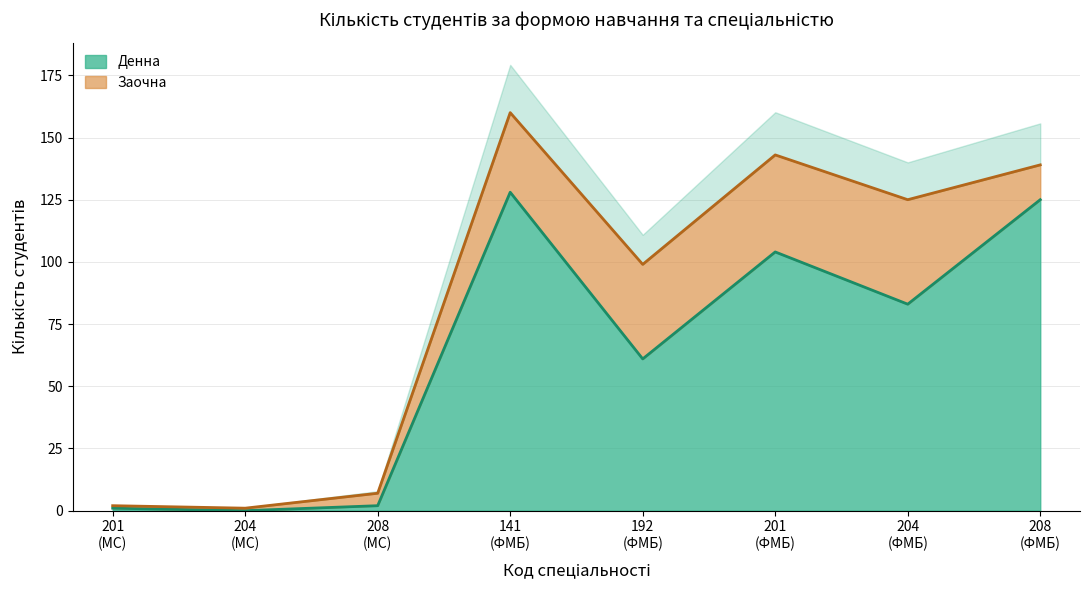

The Екстернатна series shows 0 at 201. True or false?

True